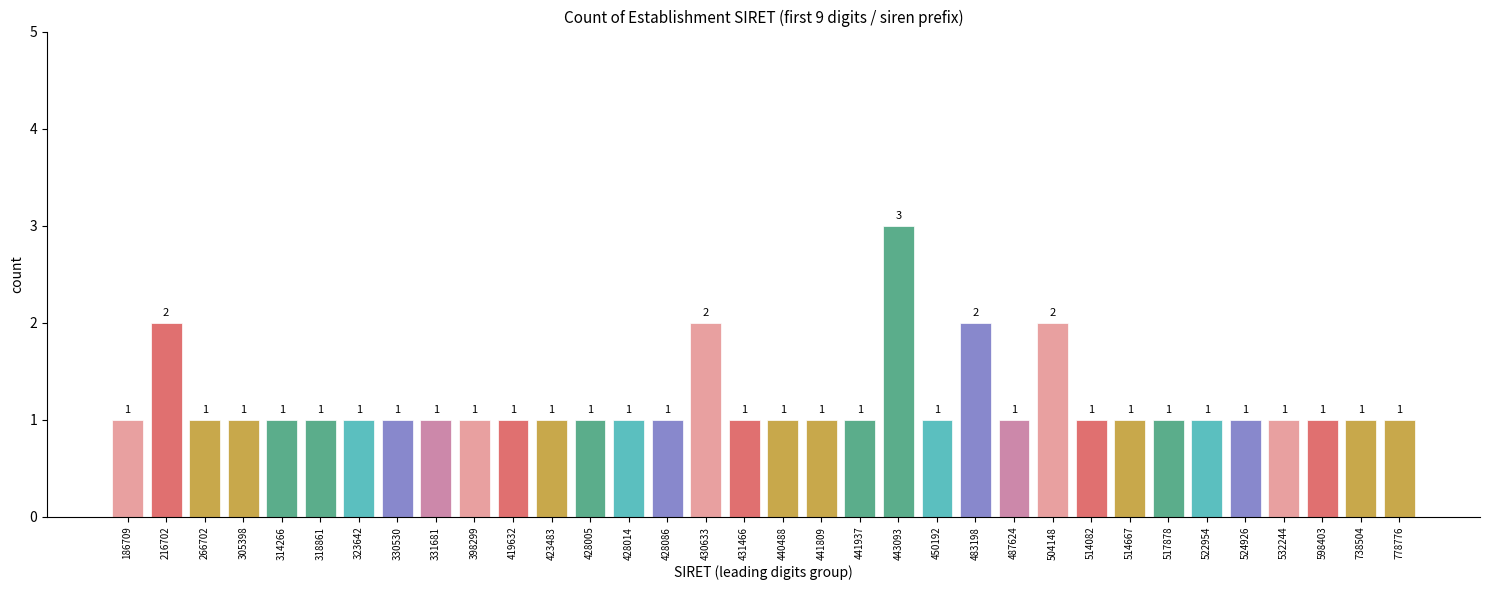

Reading left to right, extract all data points from this chart.

1	2	1	1	1	1	1	1	1	1	1	1	1	1	1	2	1	1	1	1	3	1	2	1	2	1	1	1	1	1	1	1	1	1